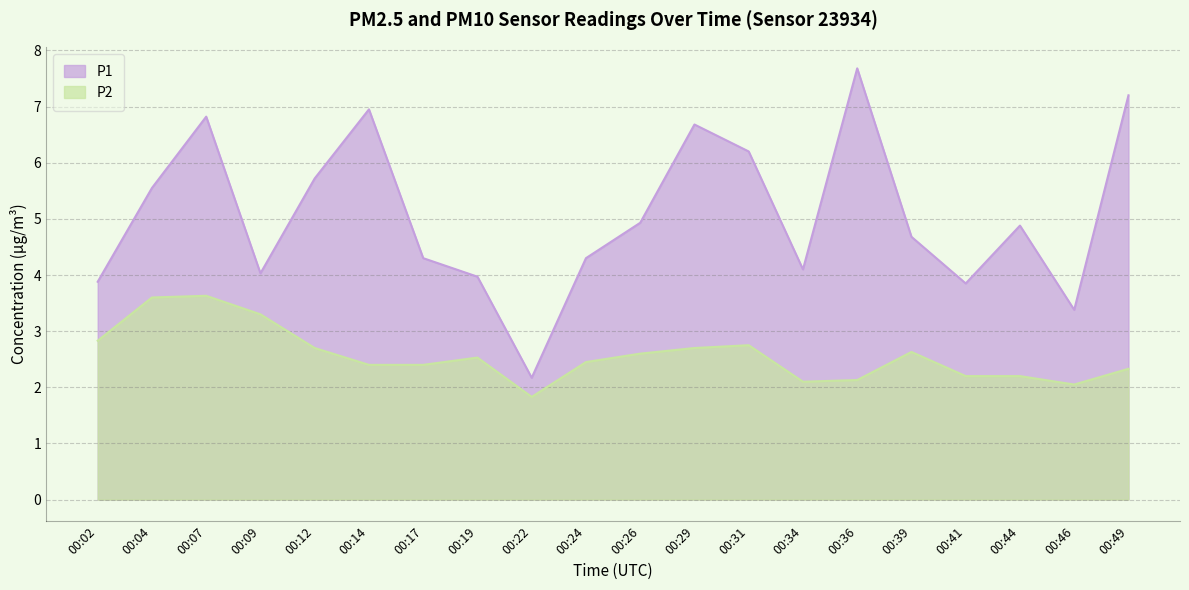

Where is P1 nearest to the value 4?

00:19